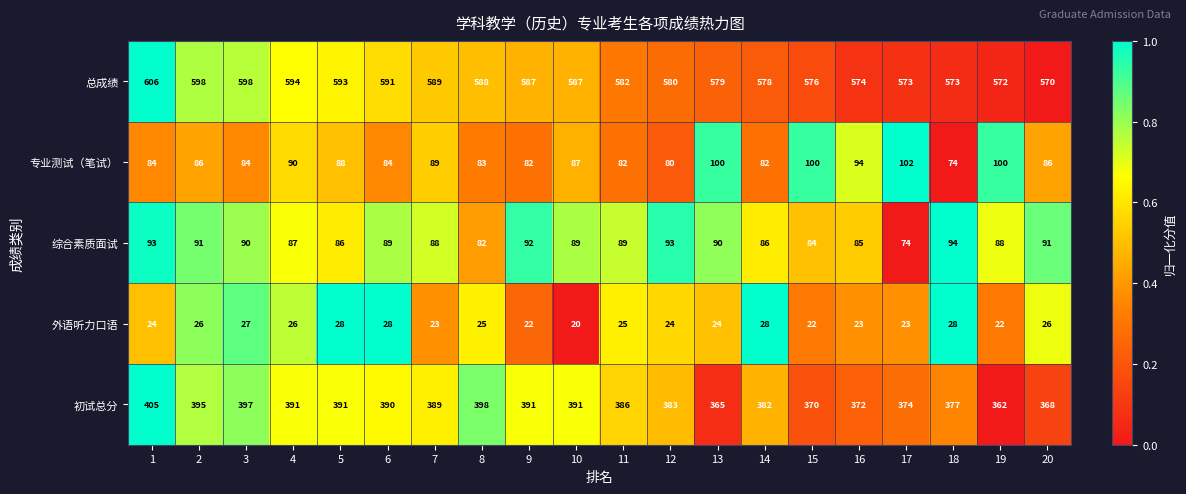

Which series has the largest range (max minus min)?

初试总分